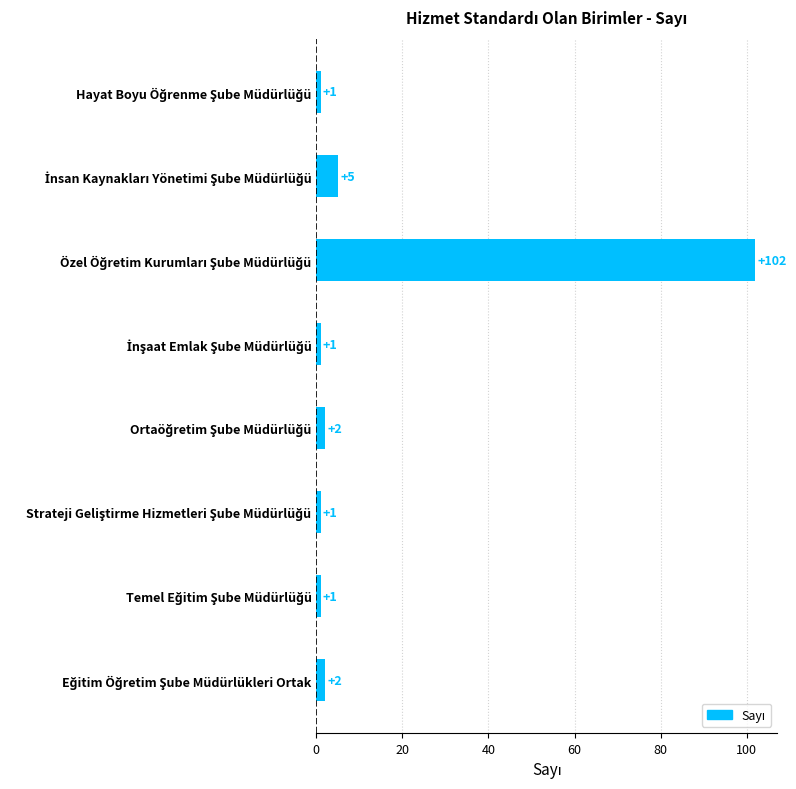

What is the sum of all values?

115